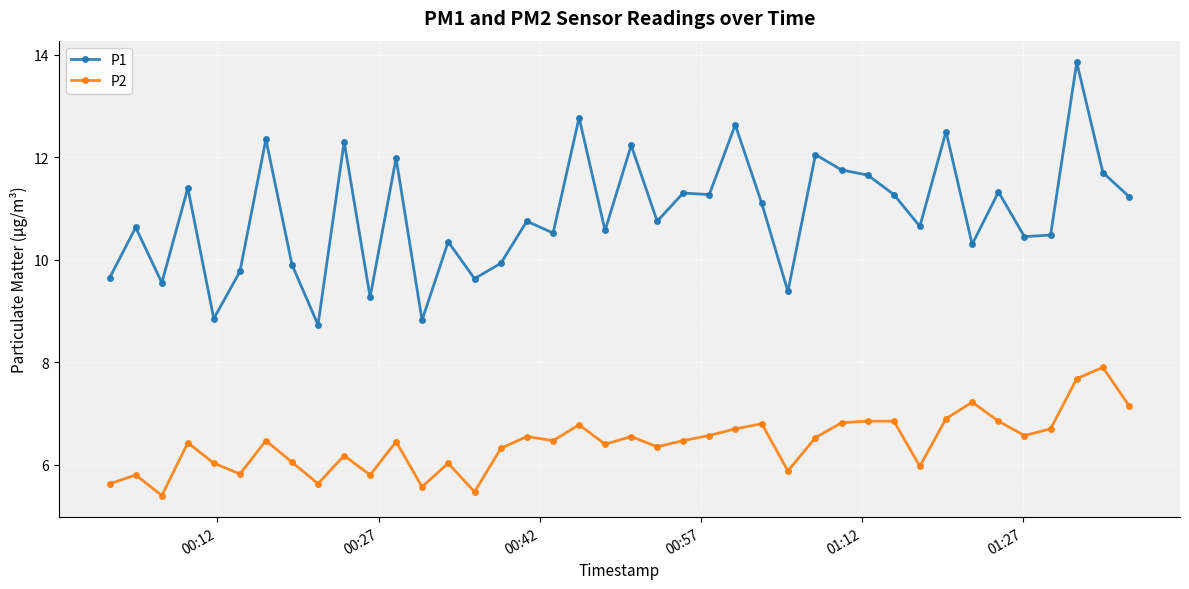

In P1, how many points are lower than both neighbors (excluding endpoints)?

14